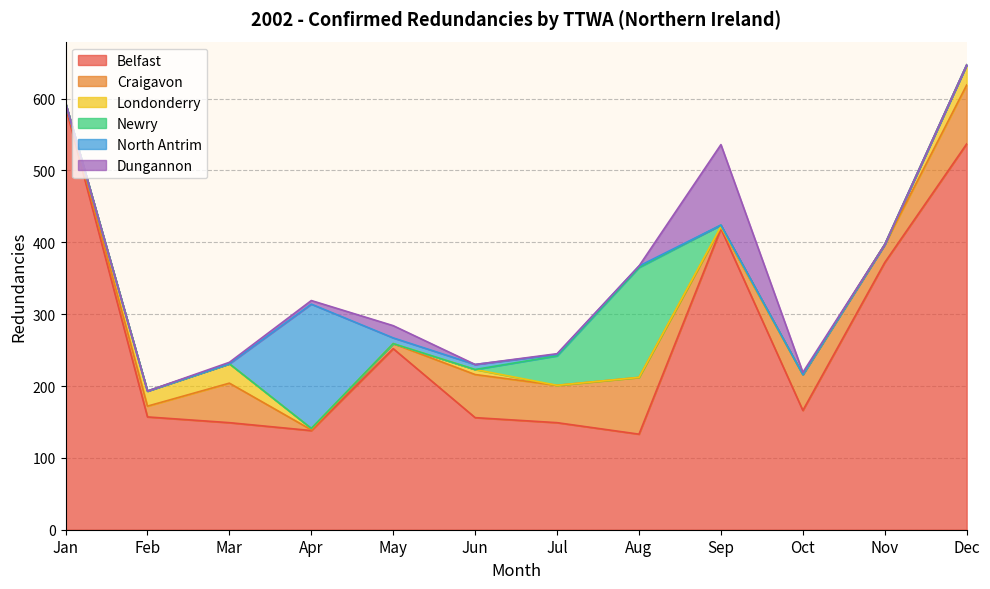

The Craigavon series shows 82 at Dec. True or false?

True